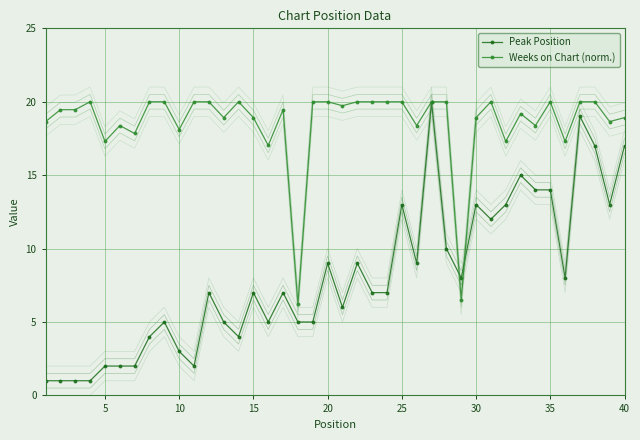

True or false: Peak Position has a value of 14.0 at 35.

True